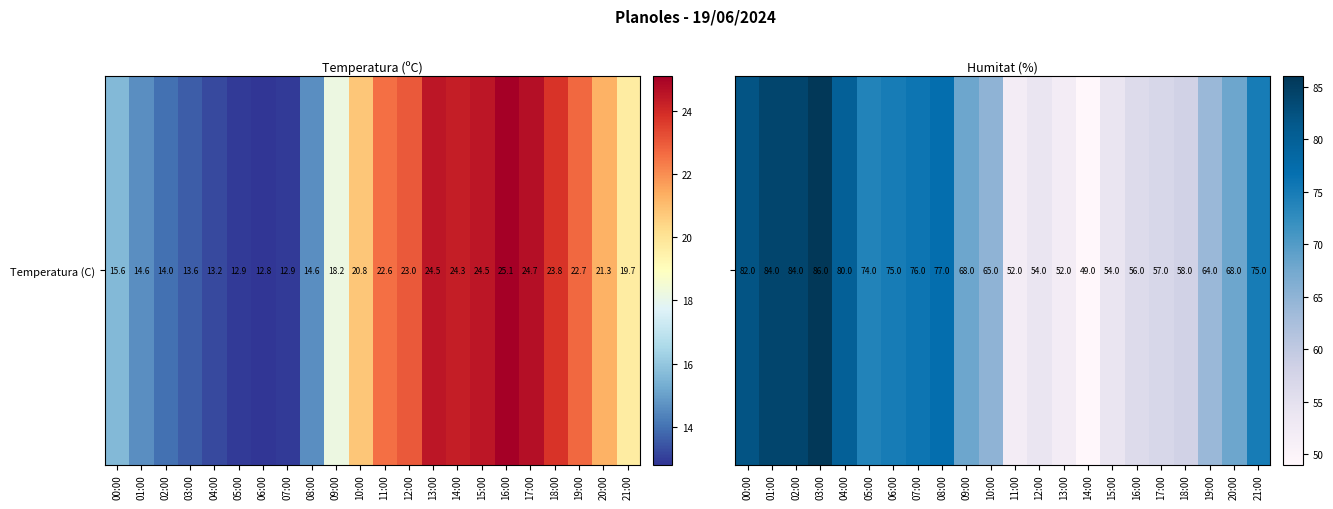

The value at 18:00 is 58. True or false?

True